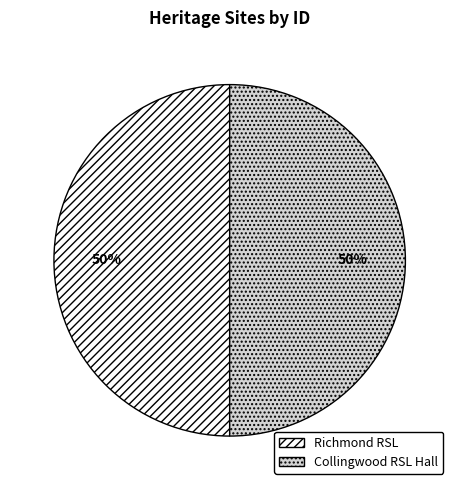

The Collingwood RSL Hall slice represents 44% of the pie. True or false?

False